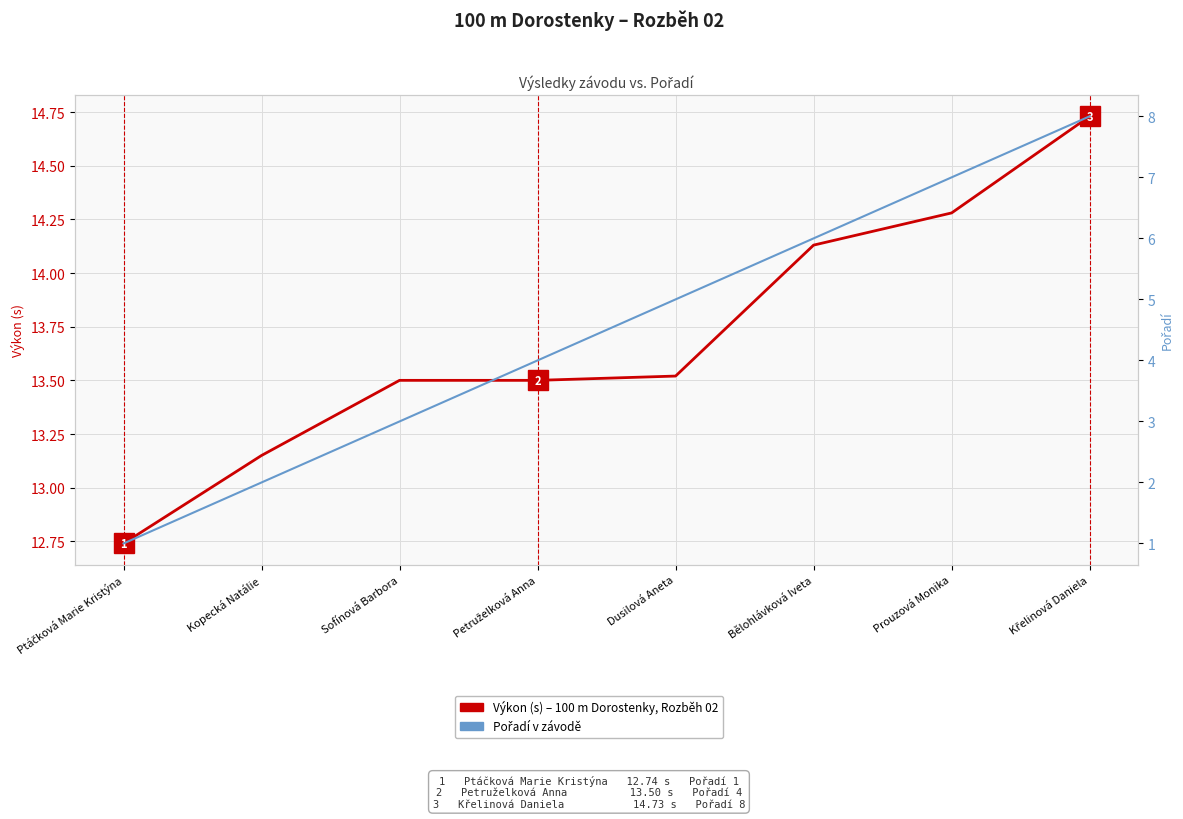

Between Dusilová Aneta and Bělohlávková Iveta, which is larger?

Bělohlávková Iveta